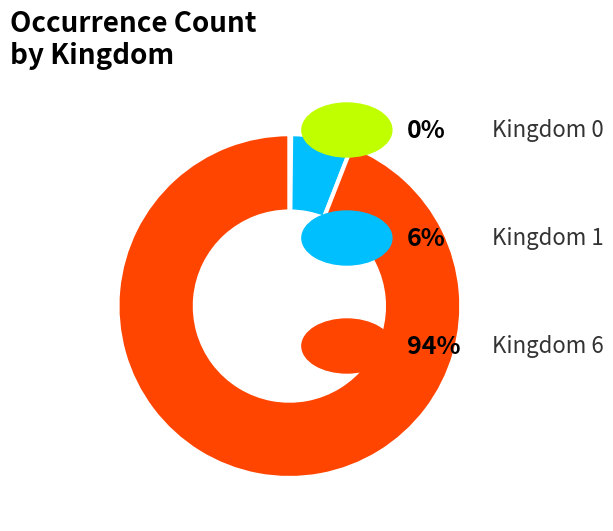

Does any single category account for the majority?

Yes